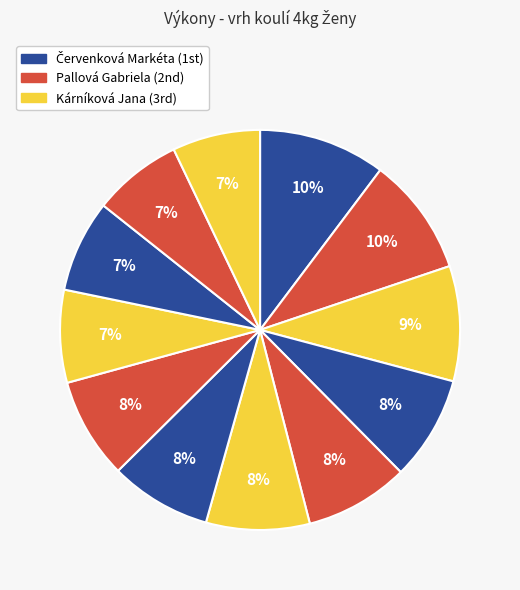

How many slices are in this pie chart?

12